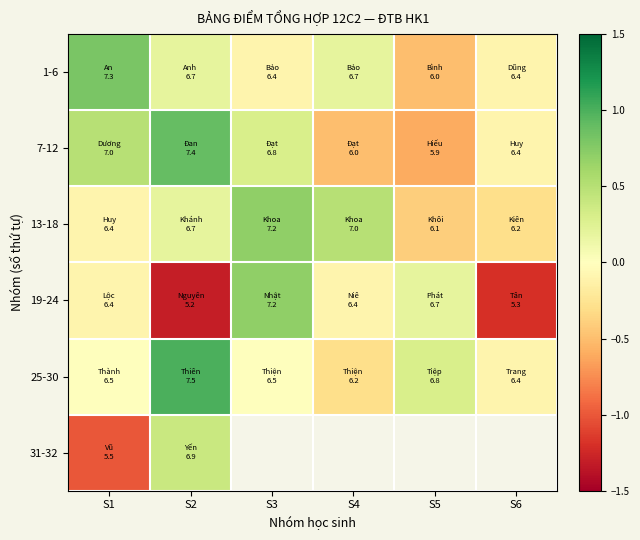

Between S1 and S4, which series saw the biggest shift?

7-12